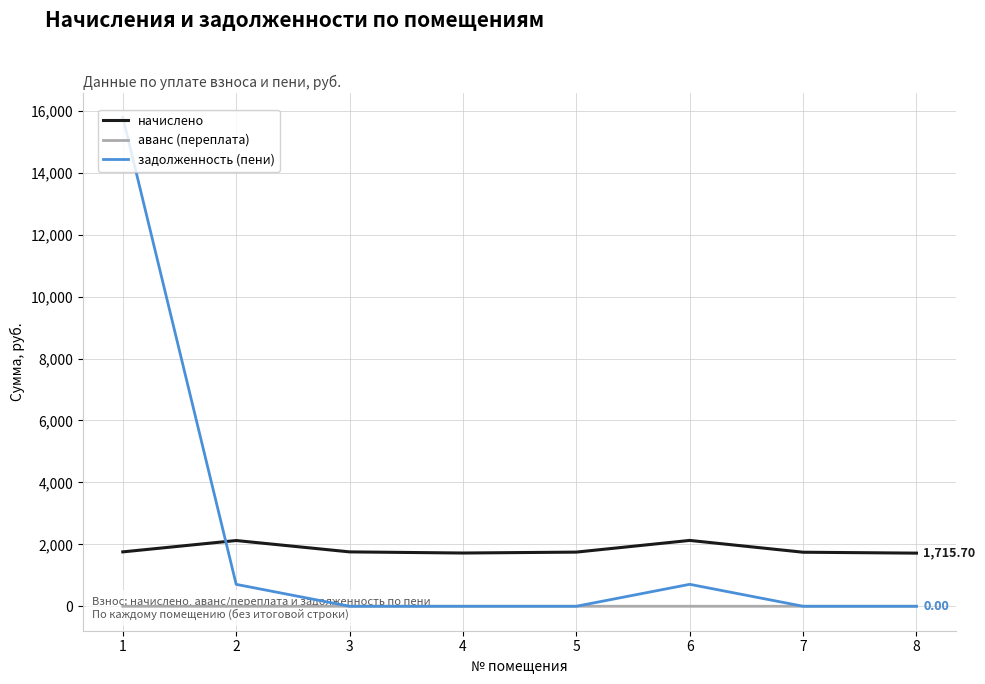

Is it true that задолженность (пени) equals 707.5 at 2?

True